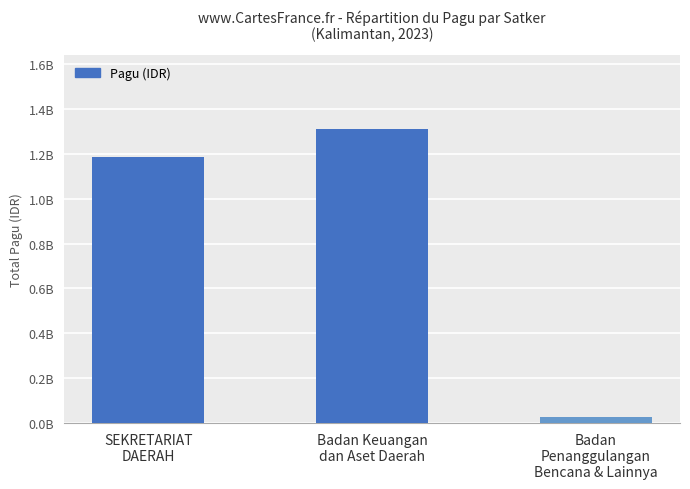

What is the average value?

841372984